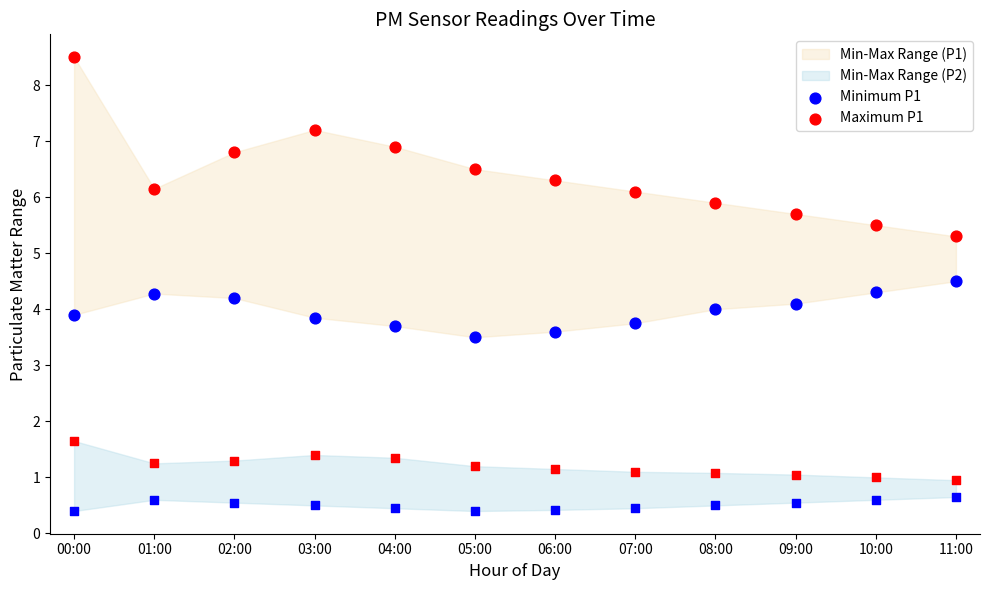

What is the total value across all series at 06:00?

9.9